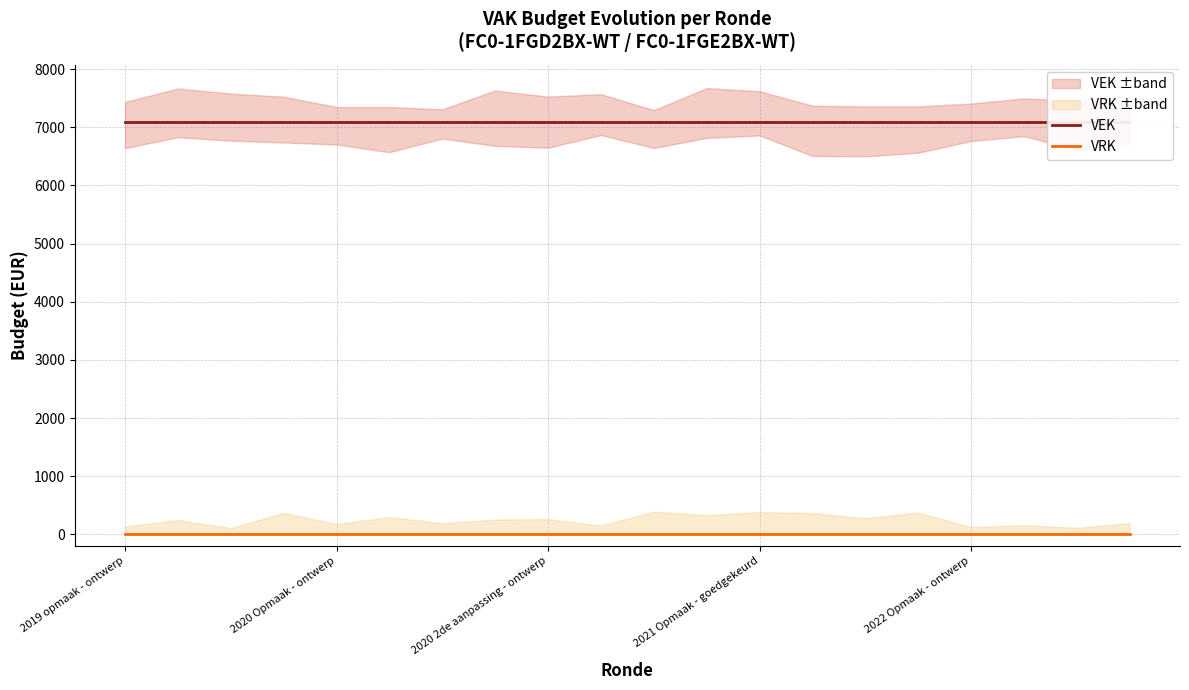

What is the approximate value of VEK at 6?

7087